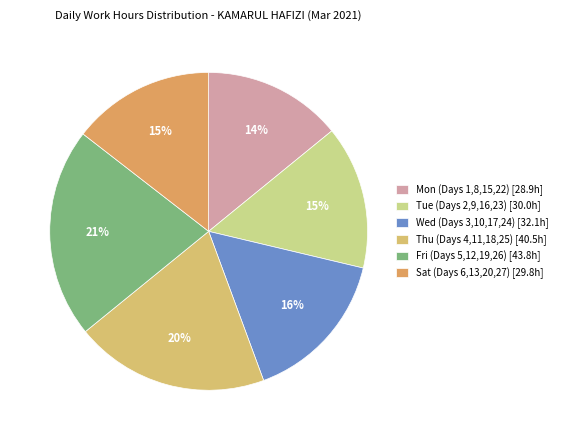

Which category has the biggest portion of the pie?

Fri (Days 5,12,19,26) [43.8h]